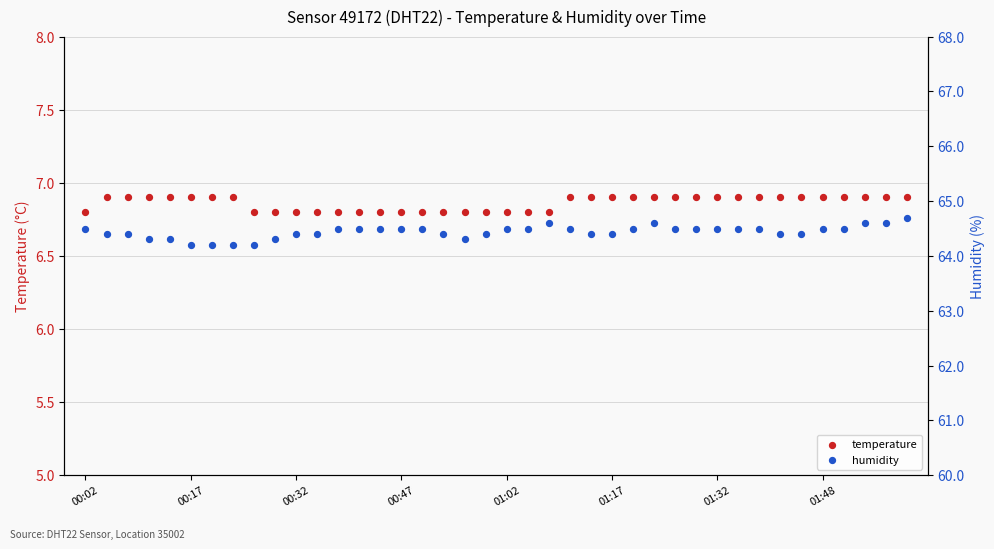

What is the total value across all series at 01:48?

71.4